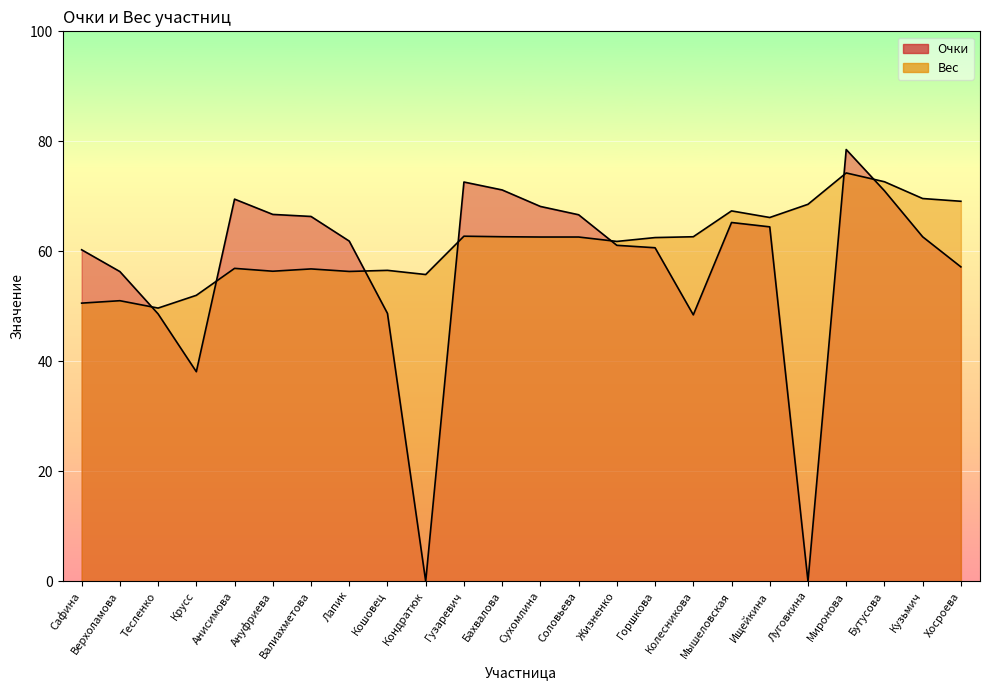

How many intersections are there between Вес and Очки?

7